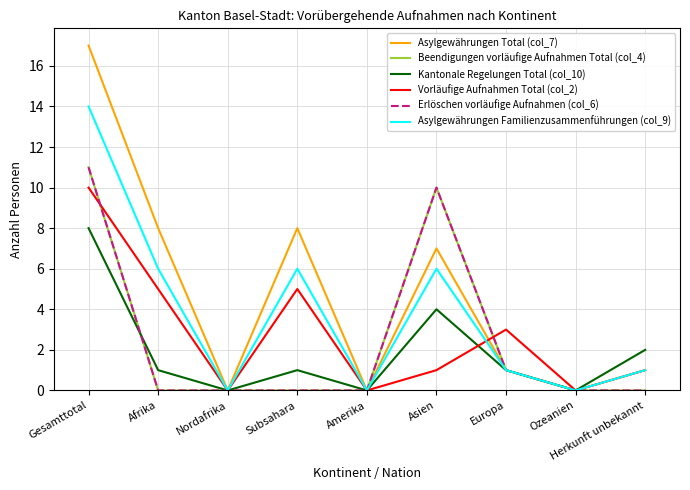

Rank the series by their maximum value, from highest to lowest.

Asylgewährungen Total (col_7), Asylgewährungen Familienzusammenführungen (col_9), Beendigungen vorläufige Aufnahmen Total (col_4), Erlöschen vorläufige Aufnahmen (col_6), Vorläufige Aufnahmen Total (col_2), Kantonale Regelungen Total (col_10)